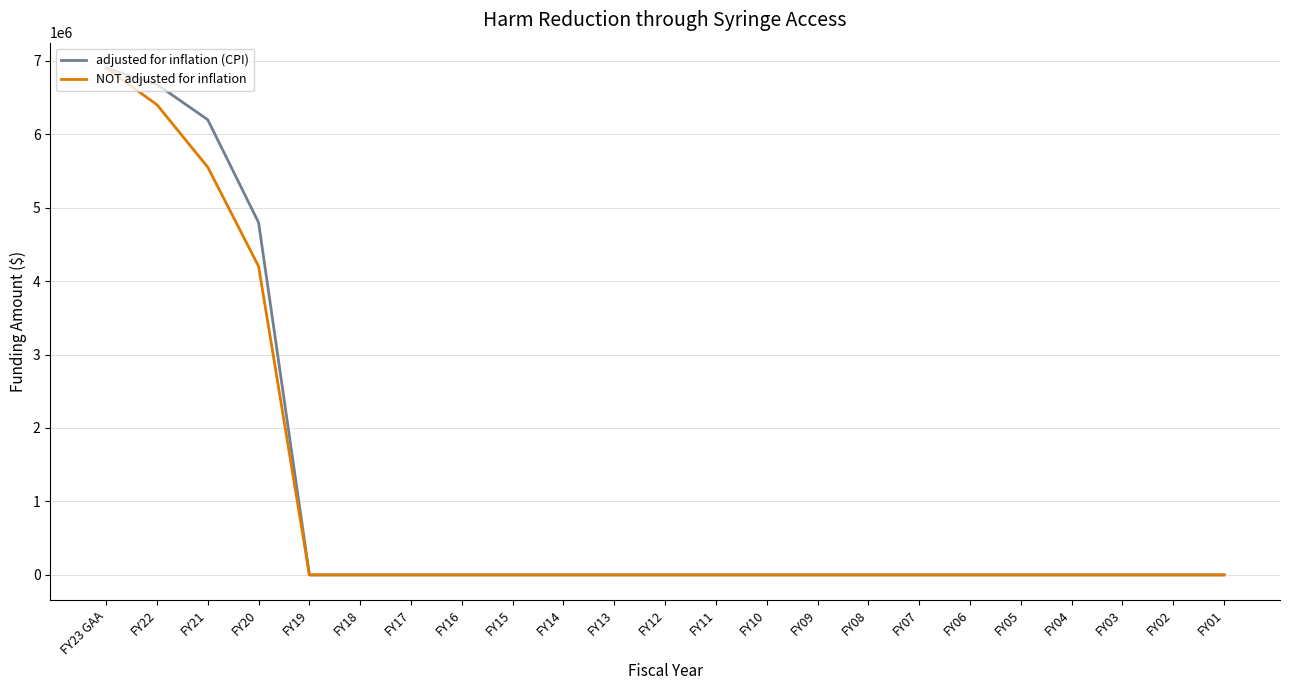

What is the greatest value displayed?

6900000